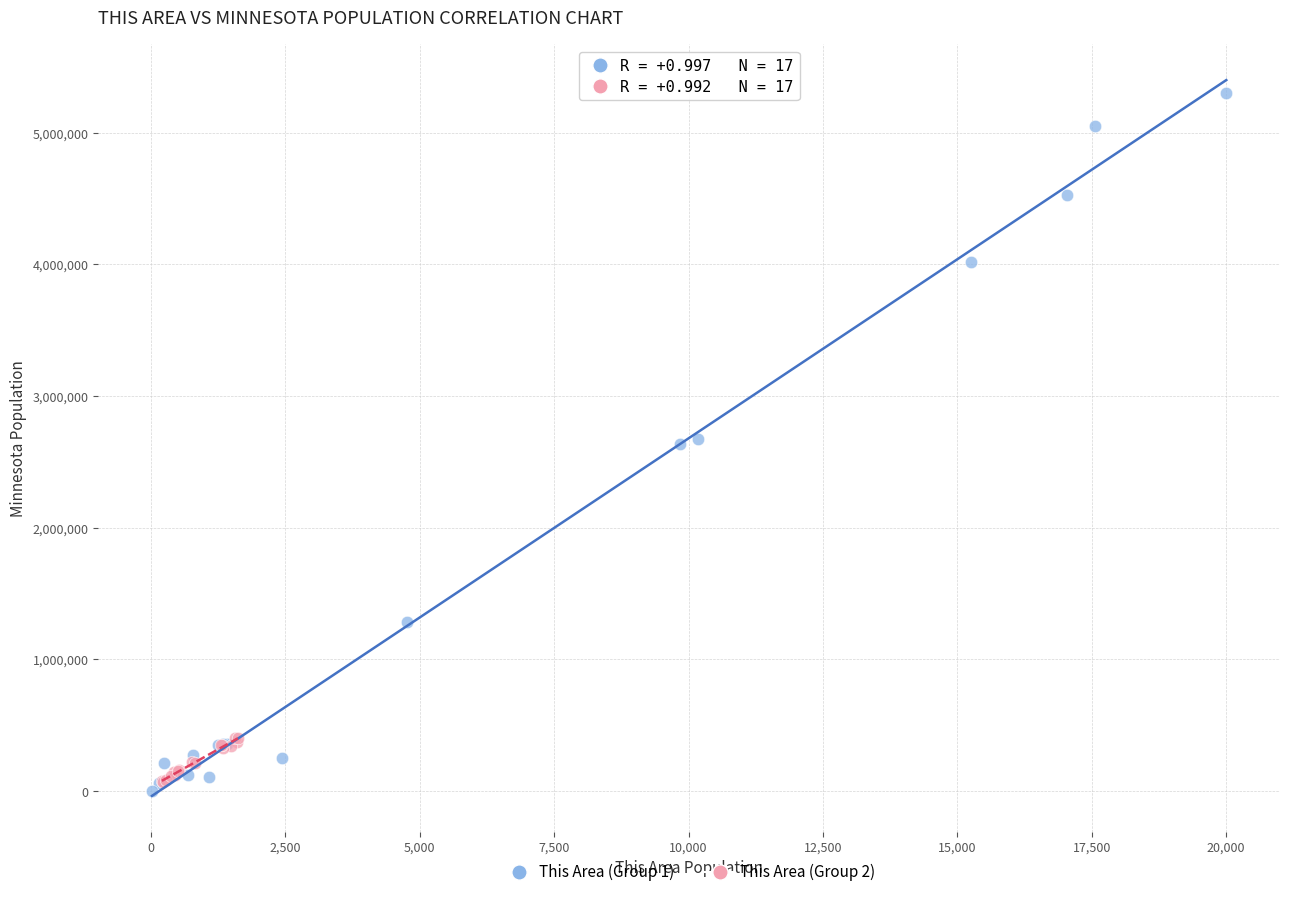

What are all the series names shown in the legend?

This Area (Group 1), This Area (Group 2)